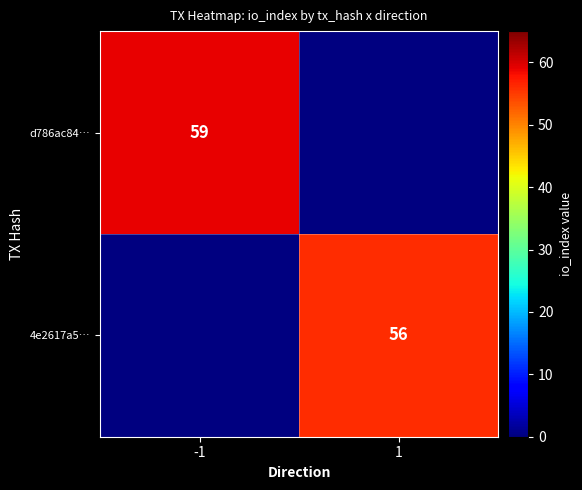

The value of 4e2617a5… at 1 is 30.5. True or false?

False